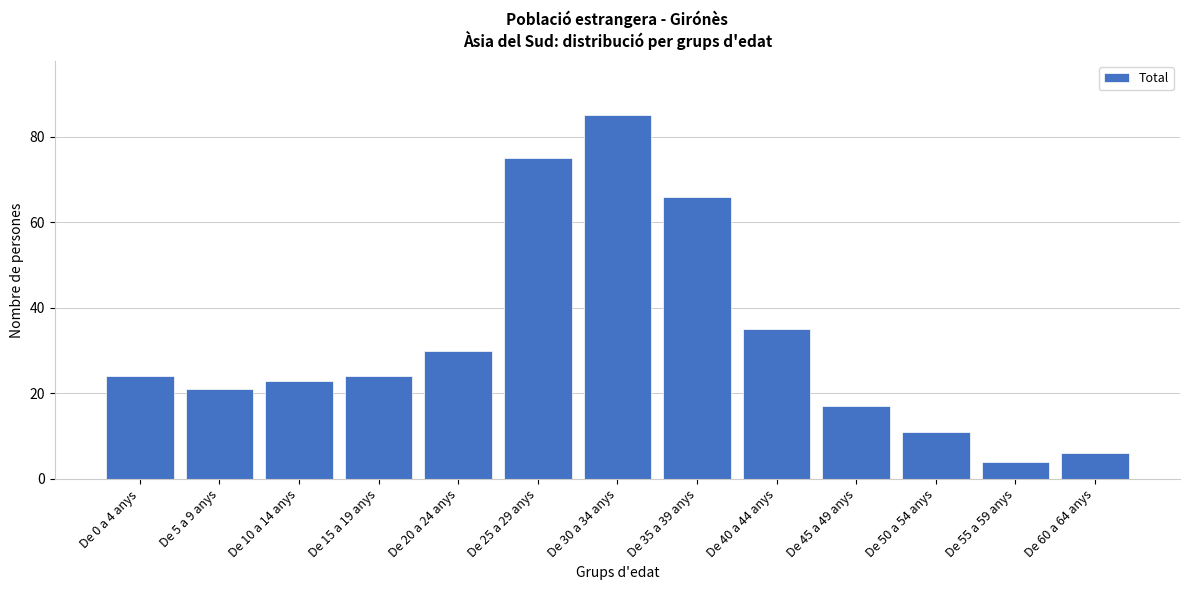

Reading left to right, what are all the values shown in this chart?

De 0 a 4 anys=24	De 5 a 9 anys=21	De 10 a 14 anys=23	De 15 a 19 anys=24	De 20 a 24 anys=30	De 25 a 29 anys=75	De 30 a 34 anys=85	De 35 a 39 anys=66	De 40 a 44 anys=35	De 45 a 49 anys=17	De 50 a 54 anys=11	De 55 a 59 anys=4	De 60 a 64 anys=6